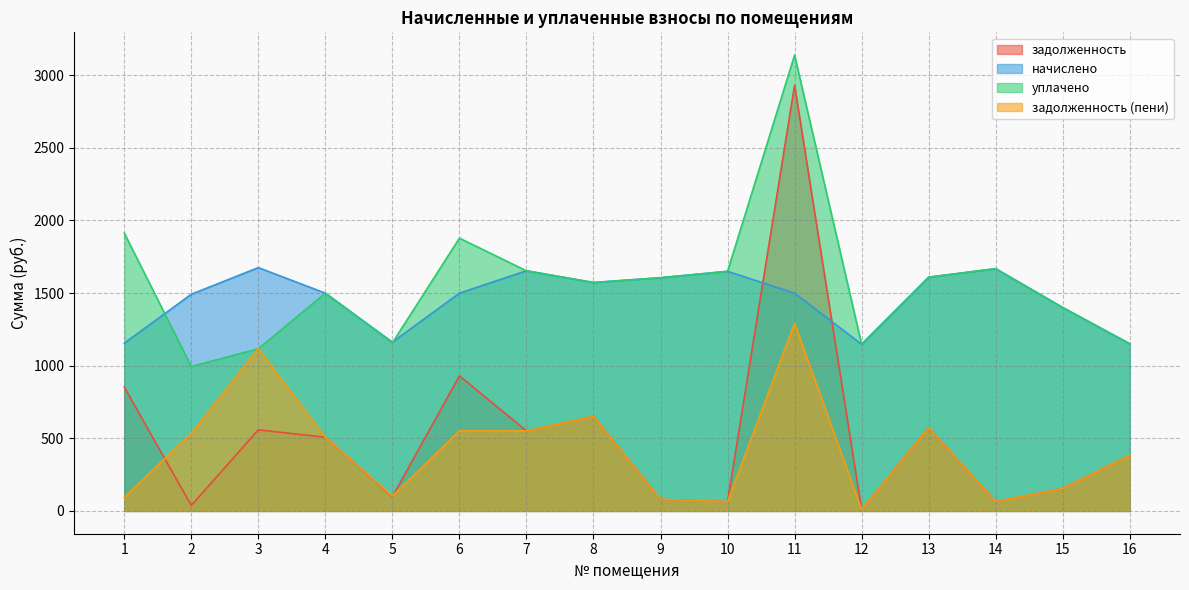

Reading left to right, transcribe all the data shown in this chart.

задолженность: 852.4	37.6	558.5	507.5	98.0	930.0	551.1	650.4	79.6	63.5	2930.6	9.1	573.4	63.7	154.5	383.7
начислено: 1154.8	1492.0	1675.3	1499.4	1162.1	1499.4	1653.4	1572.7	1605.7	1649.7	1499.4	1147.5	1609.4	1668.0	1400.4	1151.1
уплачено: 1913.1	994.7	1116.9	1499.4	1157.5	1878.2	1653.4	1572.7	1605.7	1649.7	3138.4	1147.5	1609.4	1668.0	1400.4	1151.1
задолженность (пени): 94.1	535.0	1116.9	507.5	102.6	551.2	551.1	650.4	79.6	63.5	1291.5	9.1	573.4	63.7	154.5	383.7